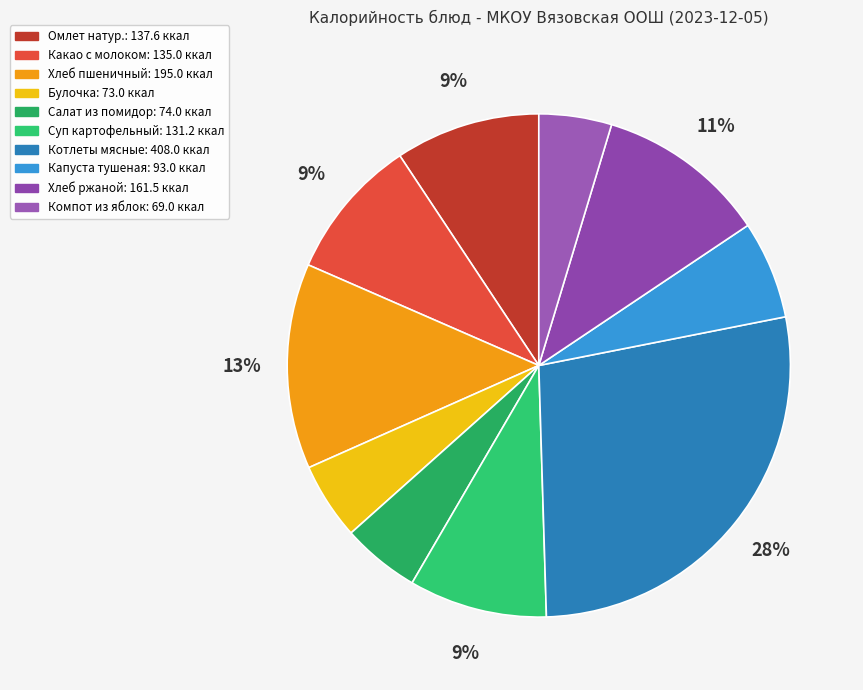

What is the change in value from Омлет натур. to Хлеб пшеничный?

+57.4